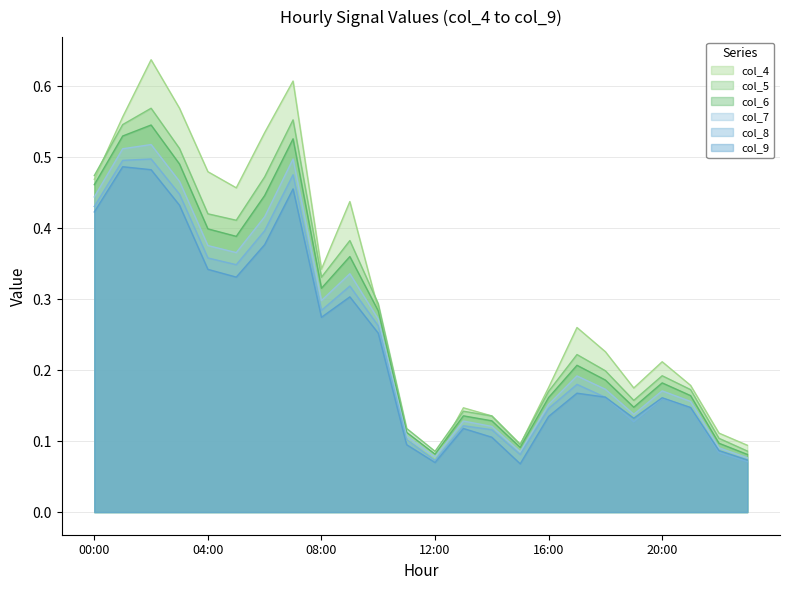

What value does the col_9 series have at 13:00?

0.1